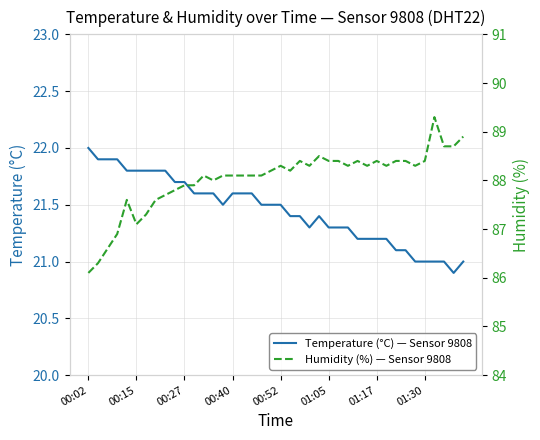

True or false: Temperature (°C) — Sensor 9808 and Humidity (%) — Sensor 9808 intersect in this chart.

False